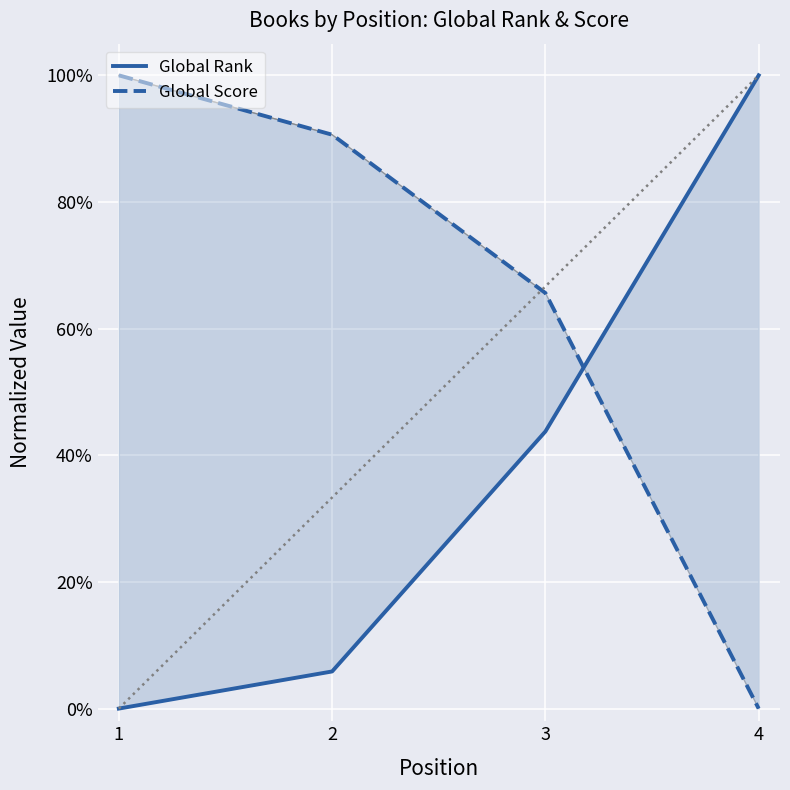

Which series has the largest total across all categories?

Global Score